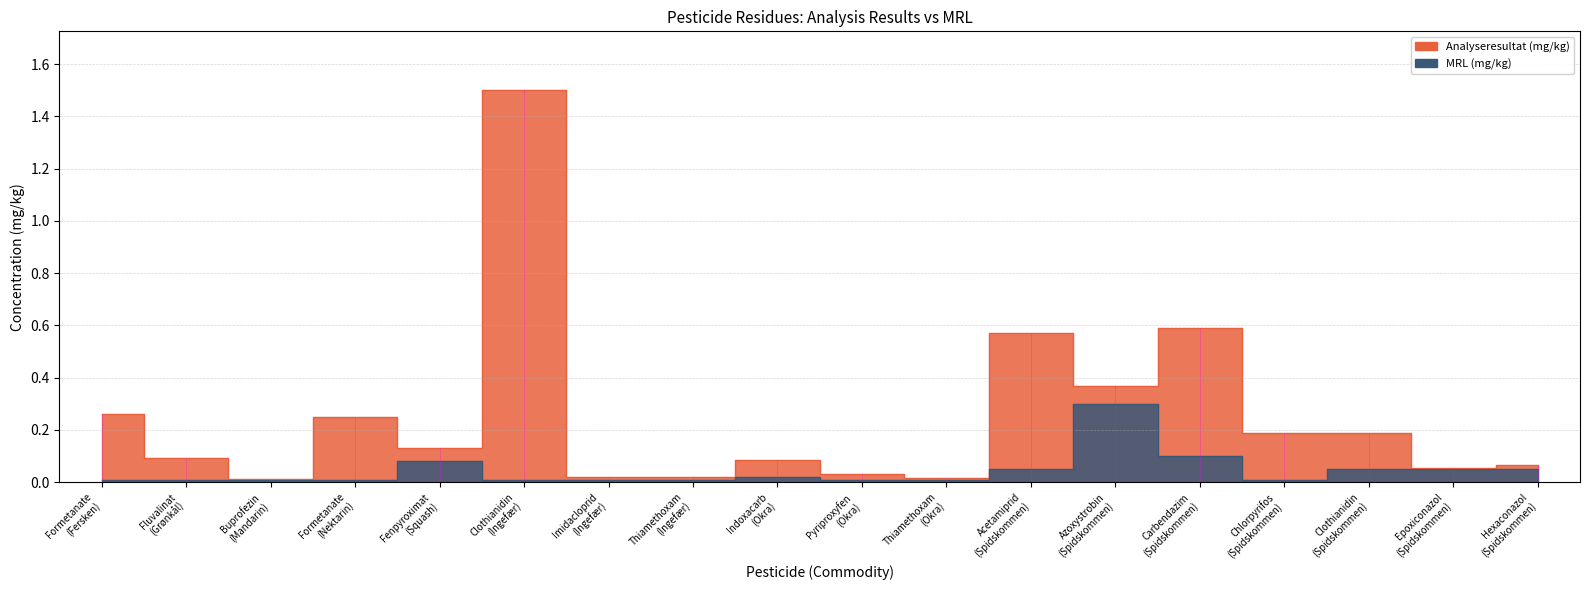

At which category does MRL (mg/kg) reach its first local peak?

Fenpyroximat
(Squash)